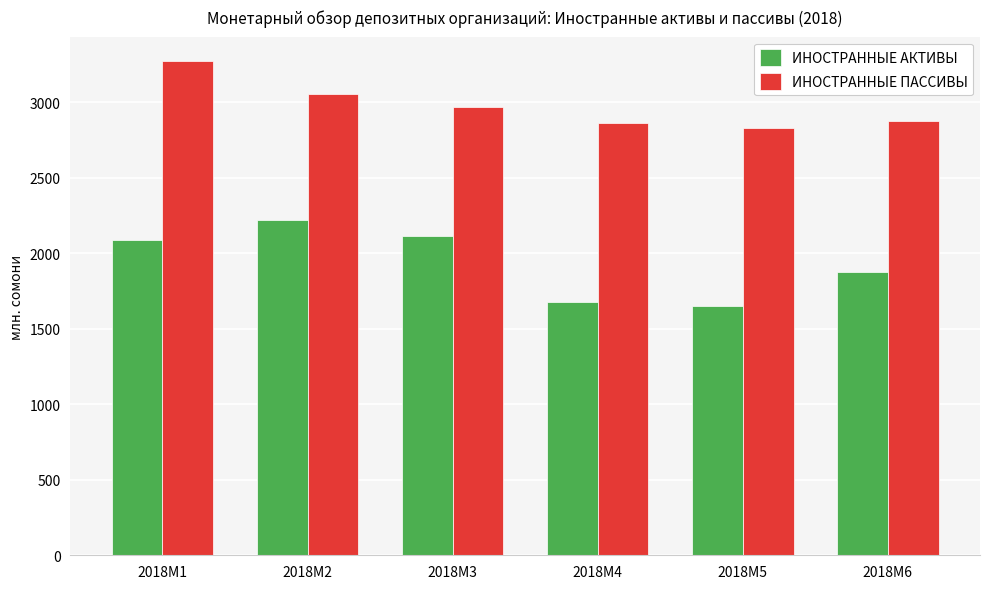

Is the value of ИНОСТРАННЫЕ АКТИВЫ at 2018M1 greater than the value of ИНОСТРАННЫЕ ПАССИВЫ at 2018M2?

No